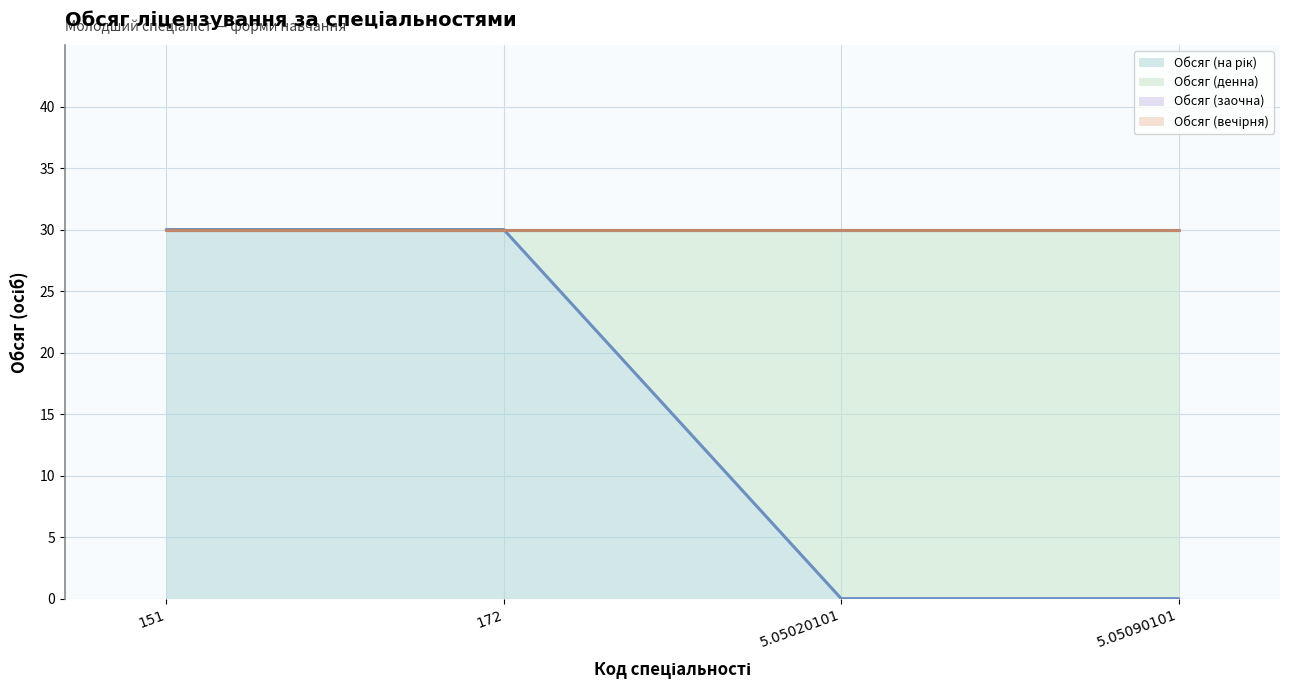

Which series has the largest total across all categories?

Обсяг (денна) (лінія)